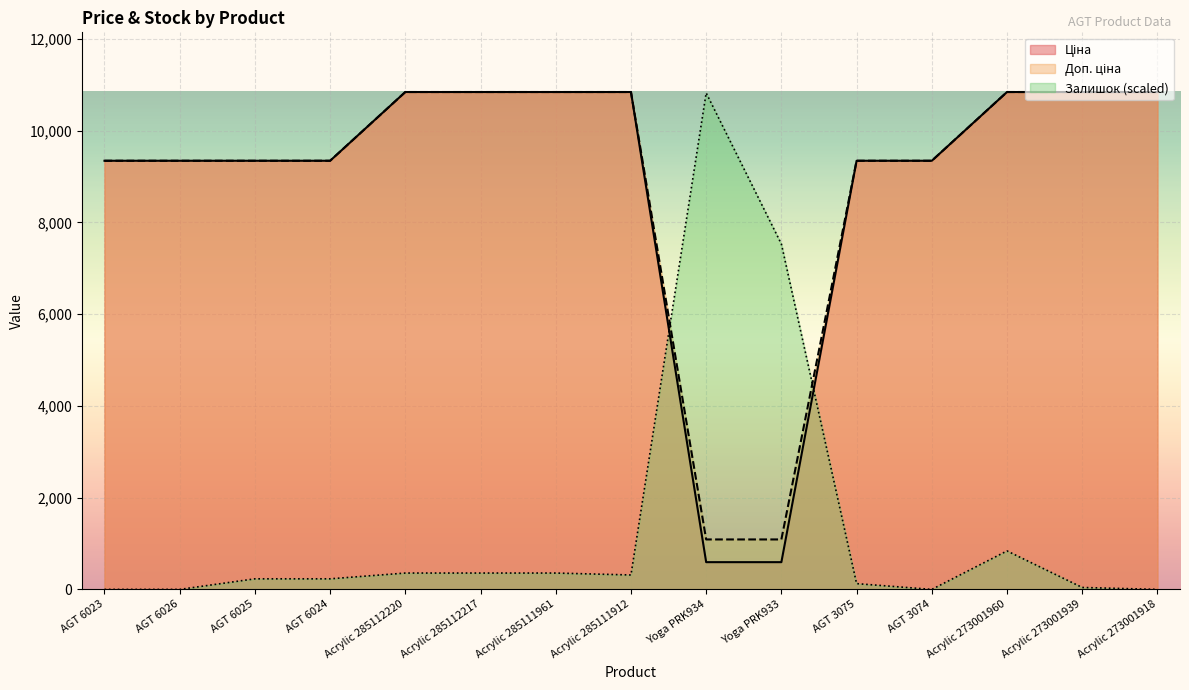

Reading right to left, list all the values displayed in this chart.

Ціна: 10840.1	10840.1	10840.1	9342.0	9342.0	593.8	593.8	10840.1	10840.1	10840.1	10840.1	9342.0	9342.0	9342.0	9342.0
Доп. ціна: 10840.1	10840.1	10840.1	9342.0	9342.0	1088.8	1088.8	10840.1	10840.1	10840.1	10840.1	9342.0	9342.0	9342.0	9342.0
Залишок: 0.0	41.9	838.7	0.0	125.8	7527.3	10819.1	314.5	356.4	356.4	356.4	230.6	230.6	0.0	0.0